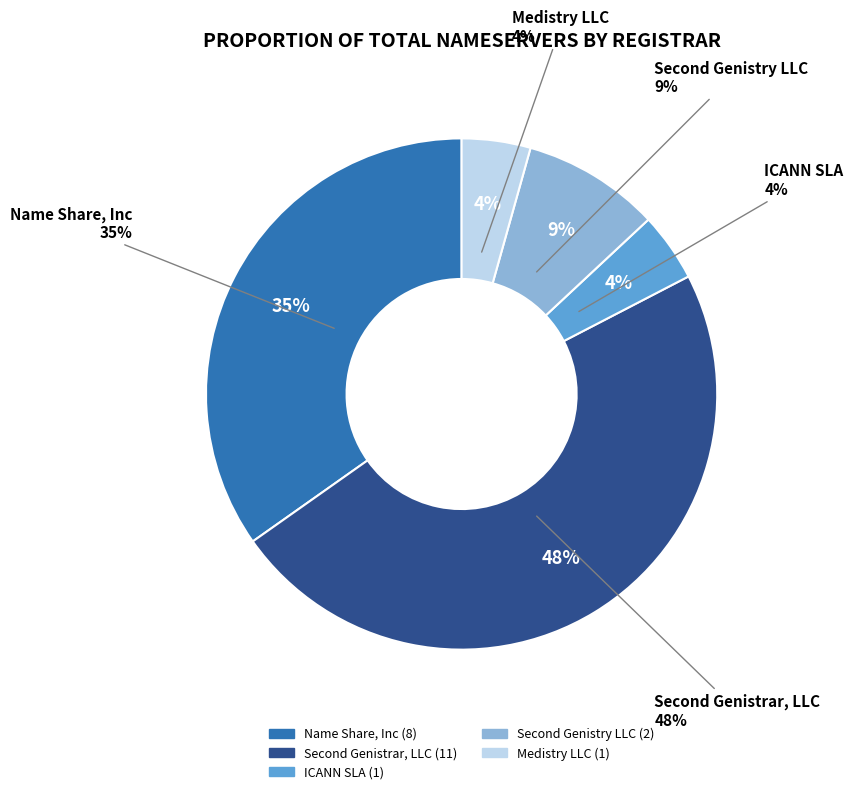

Does any single category account for the majority?

No